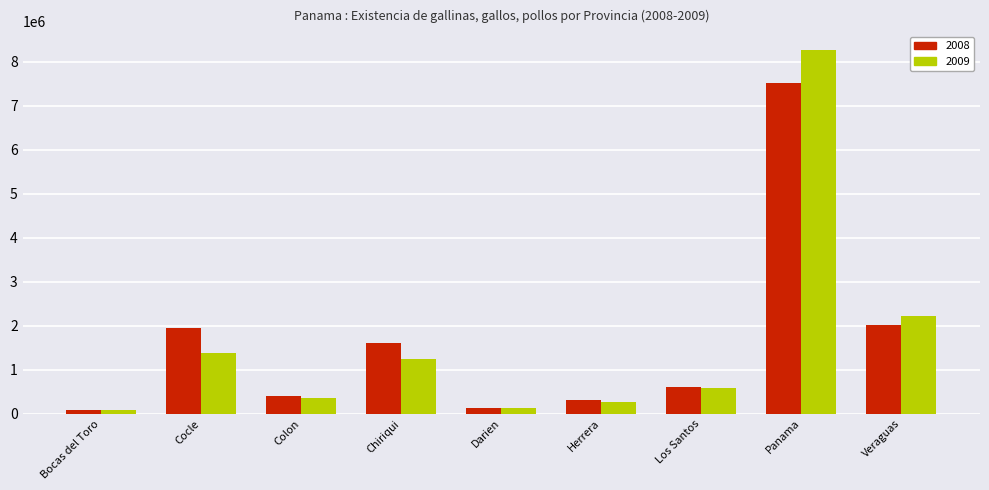

What is the total value across all series at Colon?

742400